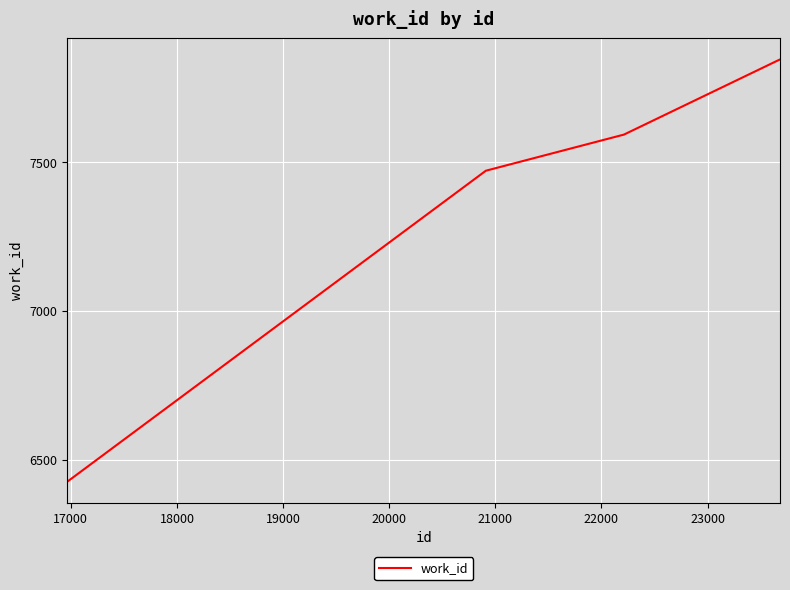

What is the difference between the maximum and minimum values?

1420